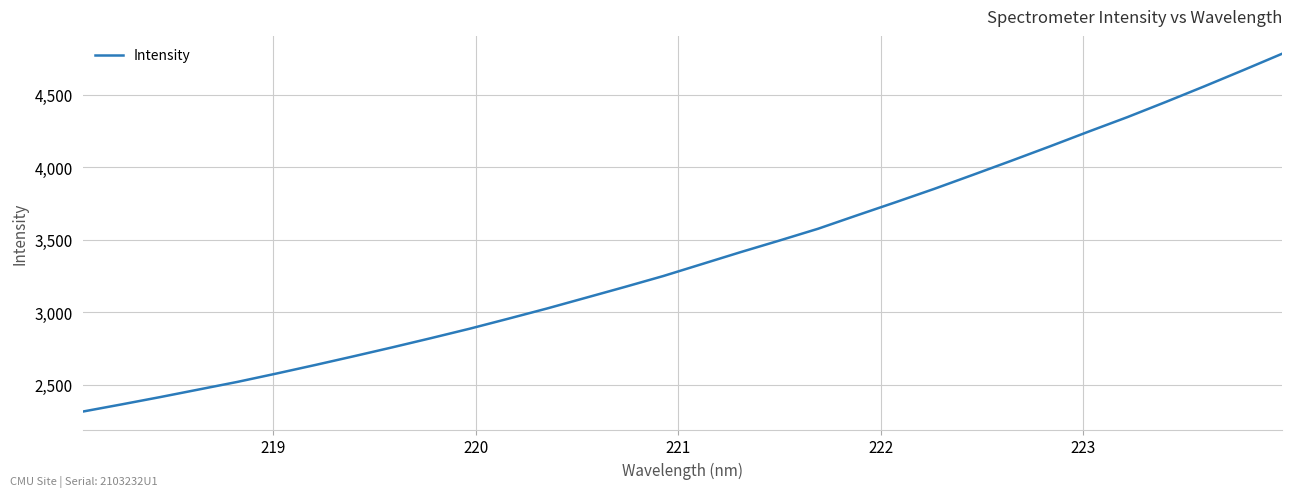

What is the greatest value displayed?

4783.4